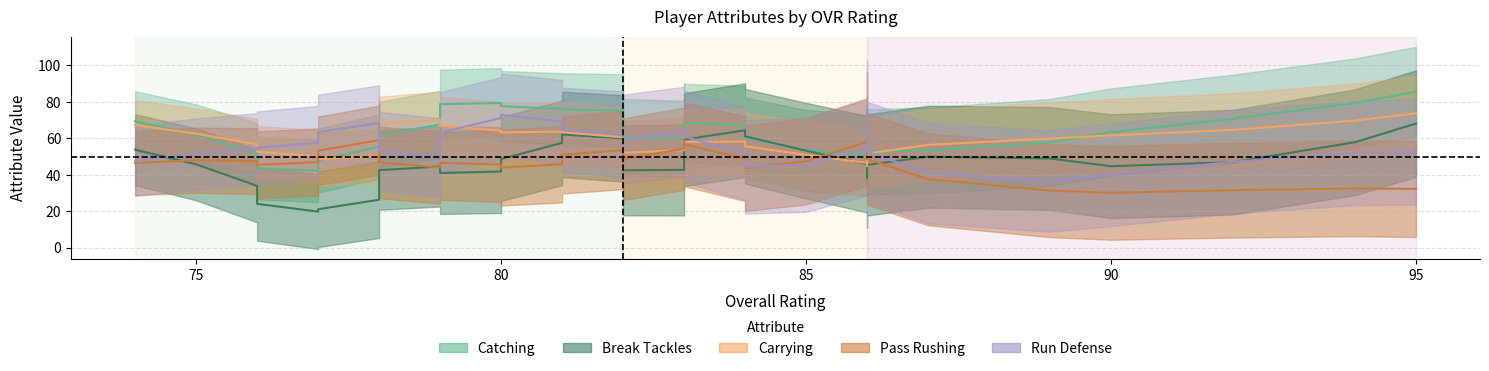

Which series has the largest total across all categories?

catching